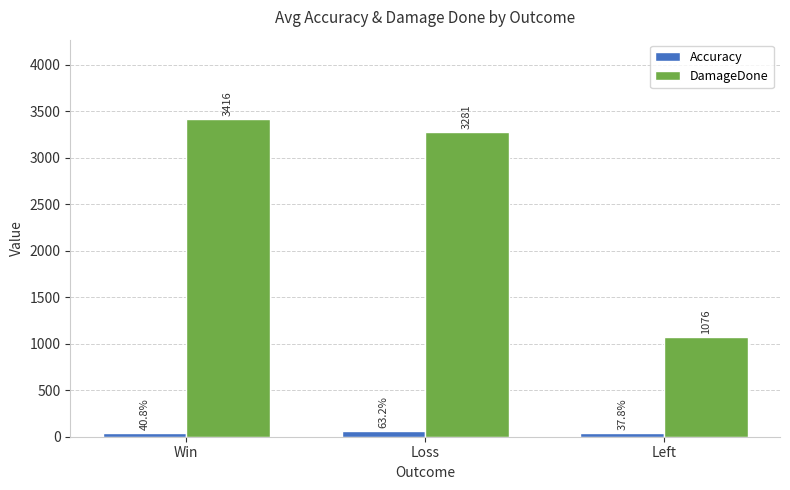

Where is Accuracy nearest to the value 50?

Win